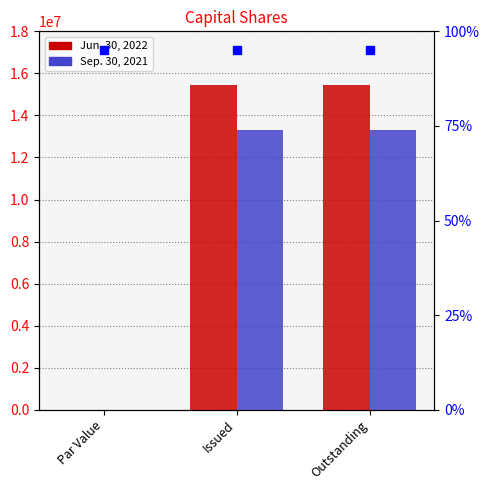

Is the value of Sep. 30, 2021 at Outstanding greater than the value of Jun. 30, 2022 at Outstanding?

No